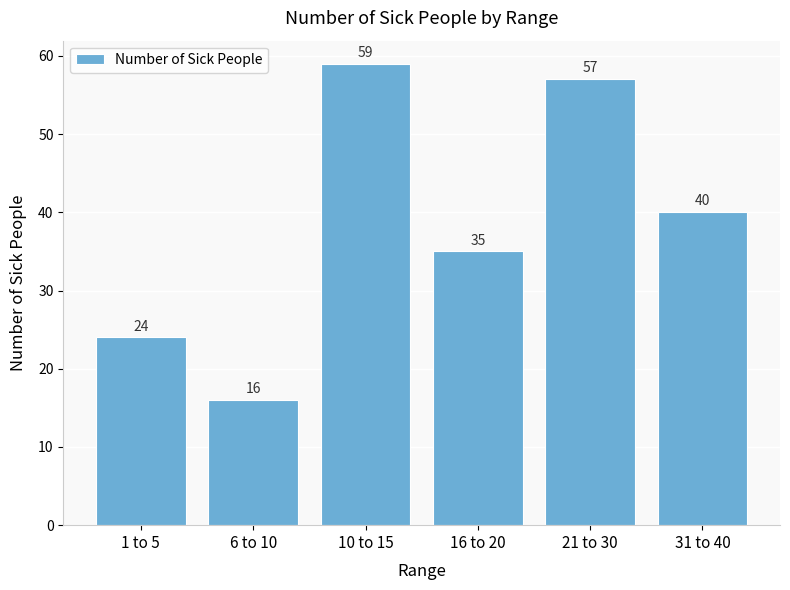

What is the label of the 4th bar from the left?

16 to 20